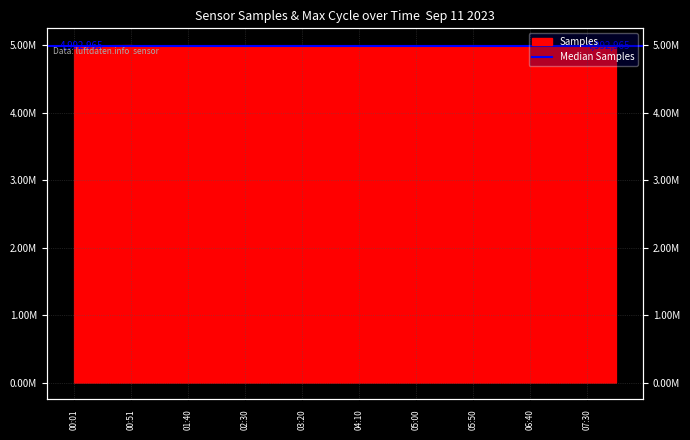

True or false: the data shows 1839256 at 06:15.

False